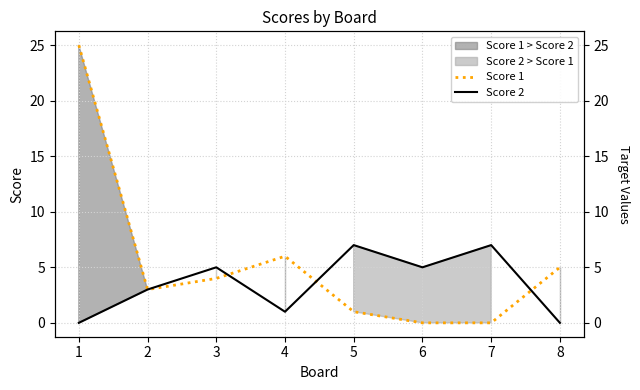

Between which two adjacent categories do Score 2 and Score 1 first intersect?

3 and 4